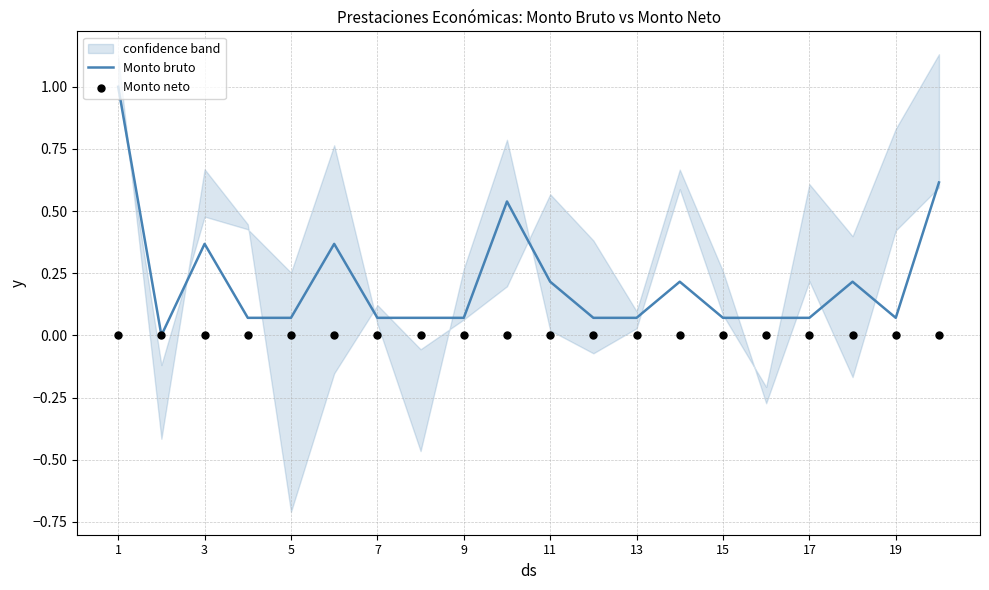

Which series has the largest Y range (max minus min)?

Monto bruto